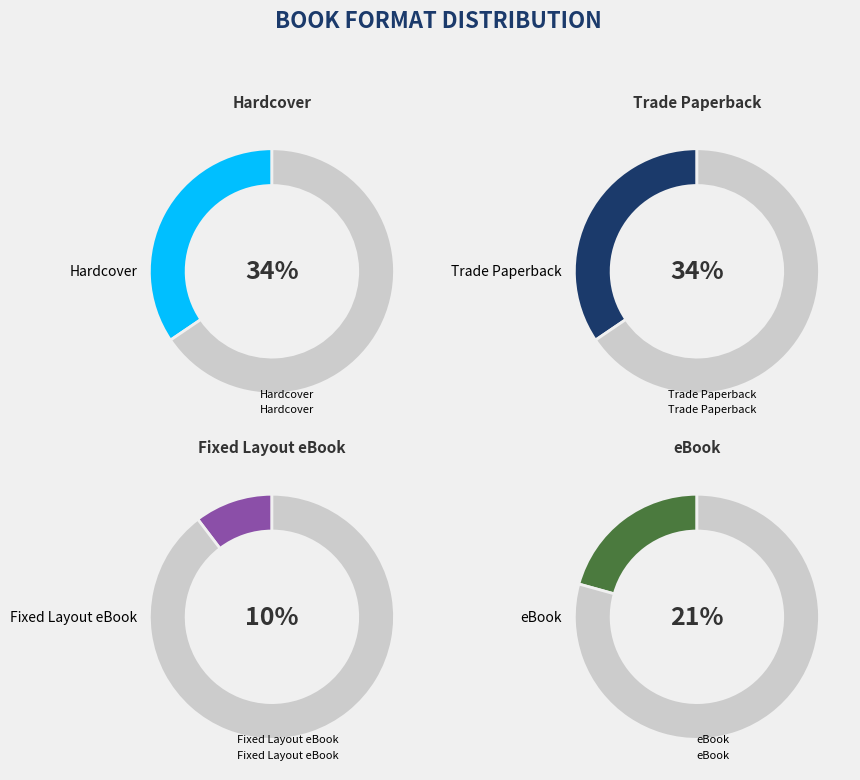

To the nearest percent, what percentage of the pie is eBook?

21%